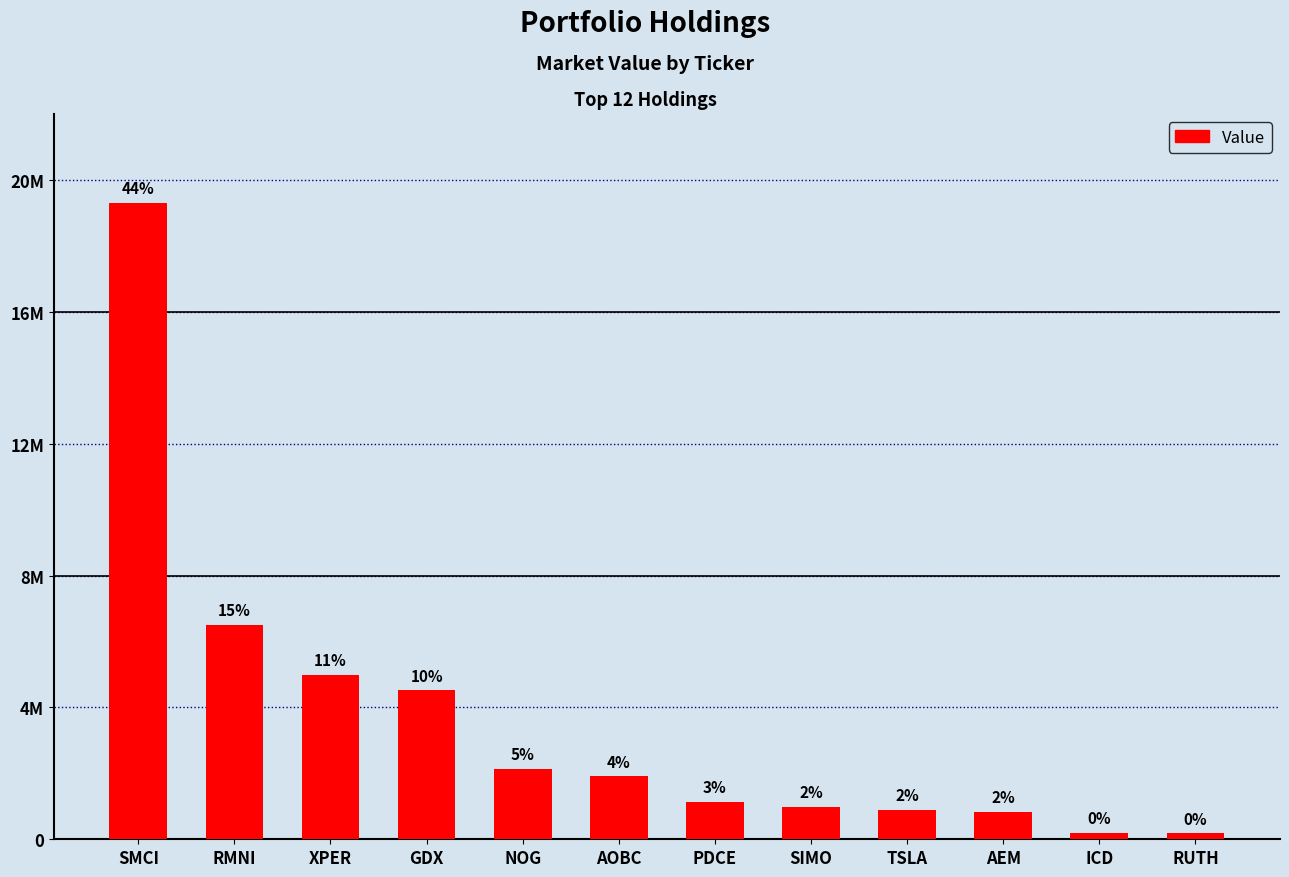

Are the bars horizontal?

No